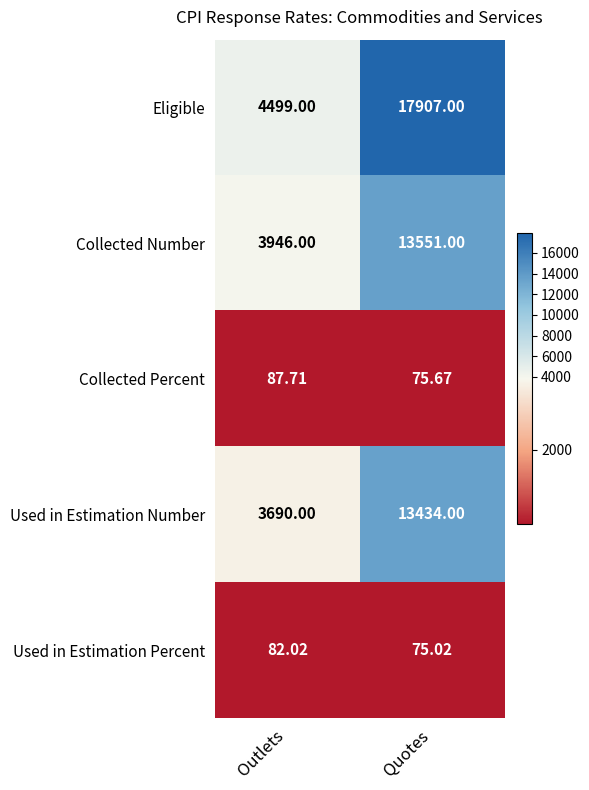

Which category has the highest value in the Eligible series?

Quotes